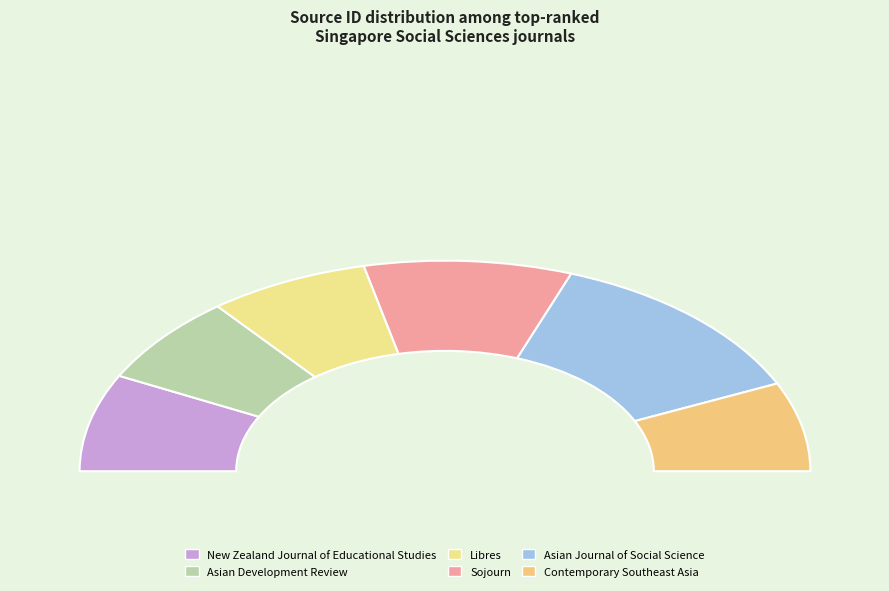

To the nearest percent, what percentage of the pie is Sojourn?

18%